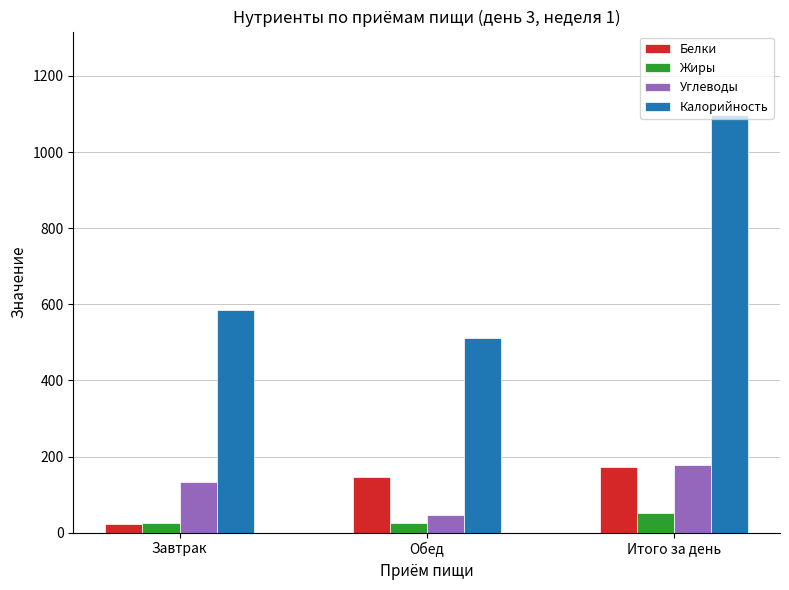

At which label is Белки closest to 97?

Обед